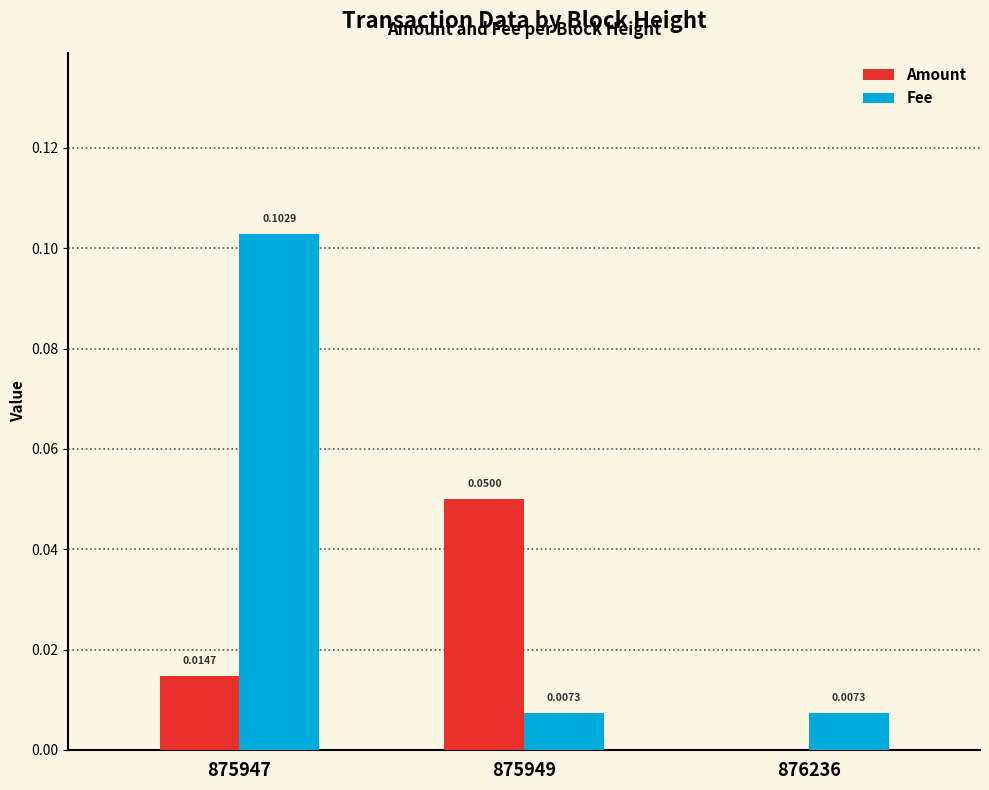

Which series changed the most between 875947 and 875949?

Fee